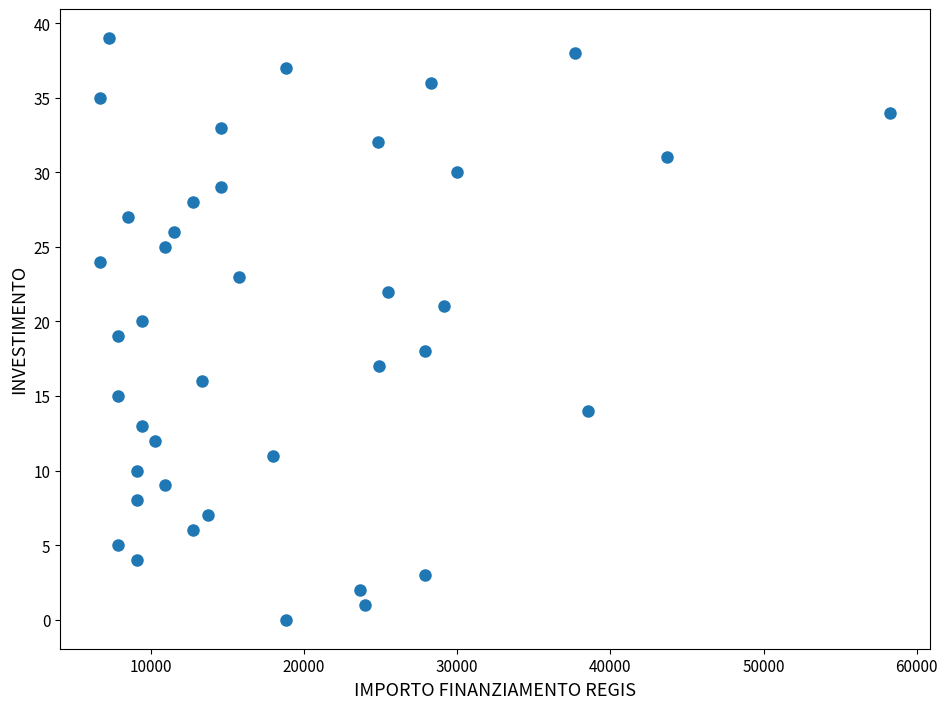

What is the range of X values (max minus min)?

51595